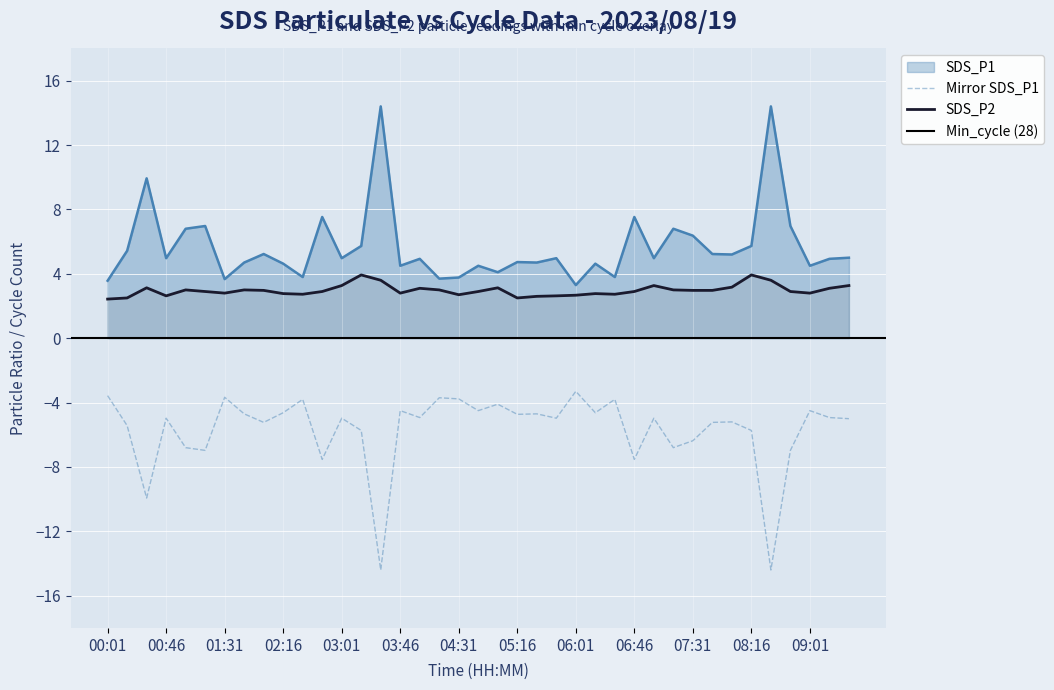

How many data points in SDS_P1 are less than 4?

7